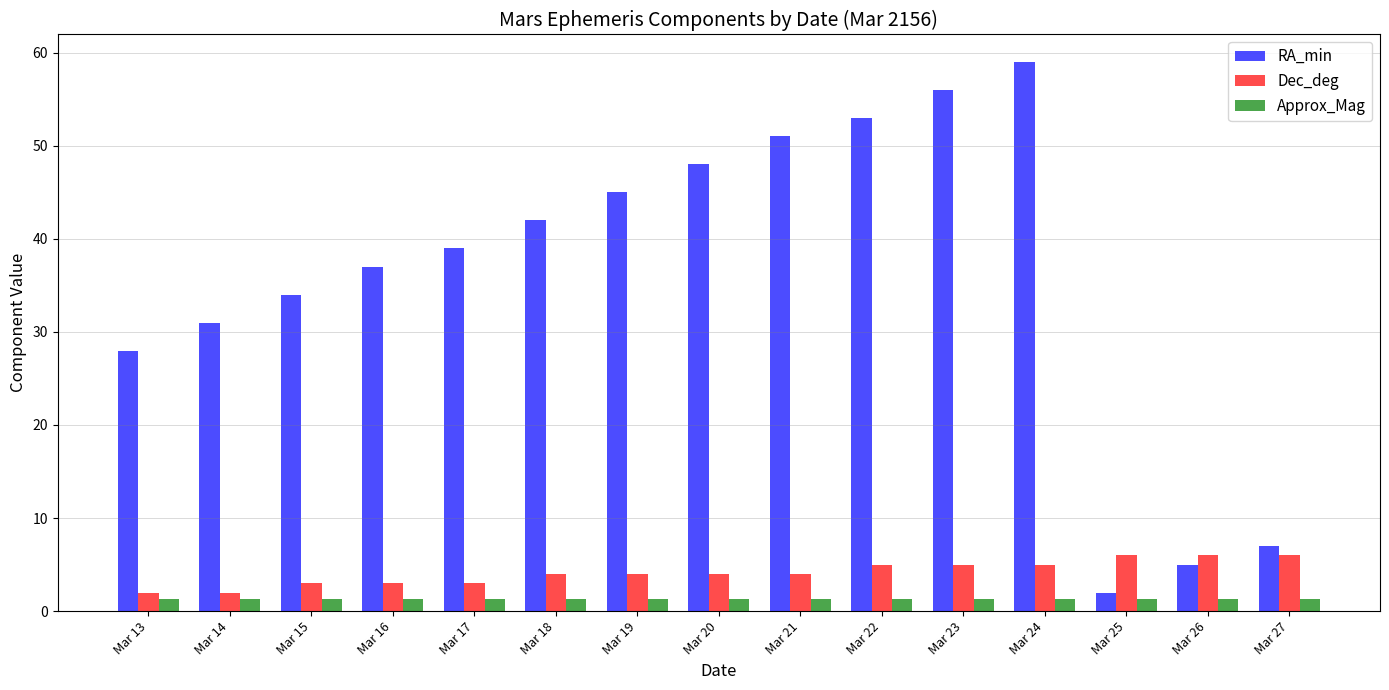

Read the Dec_deg value at Mar 16.

3.0